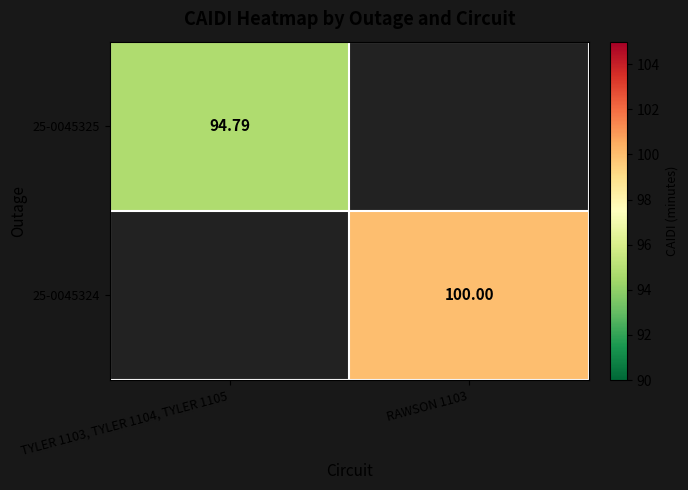

How many distinct data groups are displayed?

2